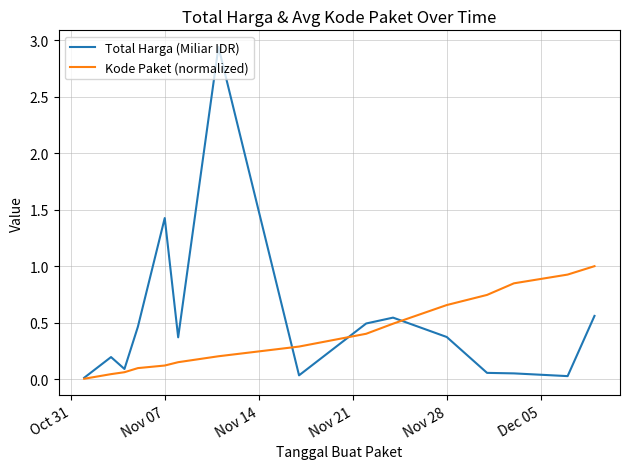

Which series has the widest spread of values?

Total Harga (Miliar IDR)